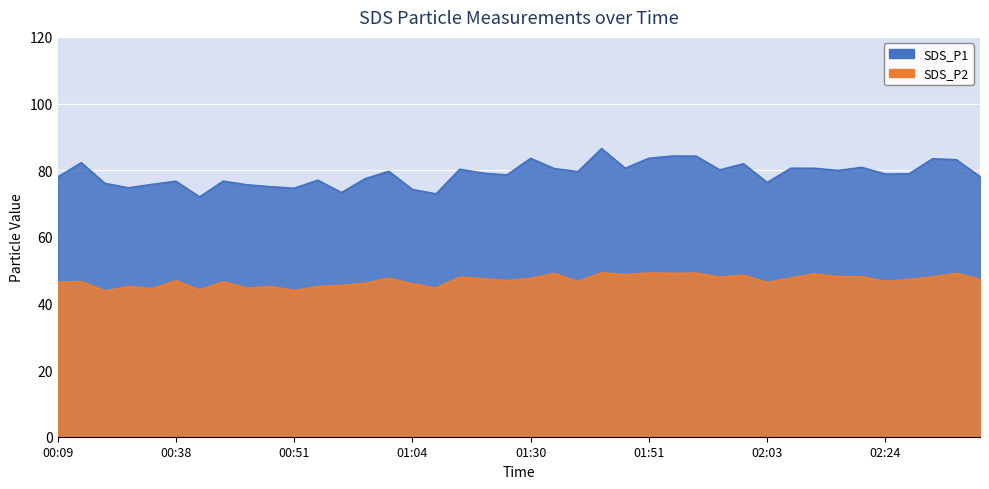

List the series in order of their overall mean, lowest first.

SDS_P2, SDS_P1